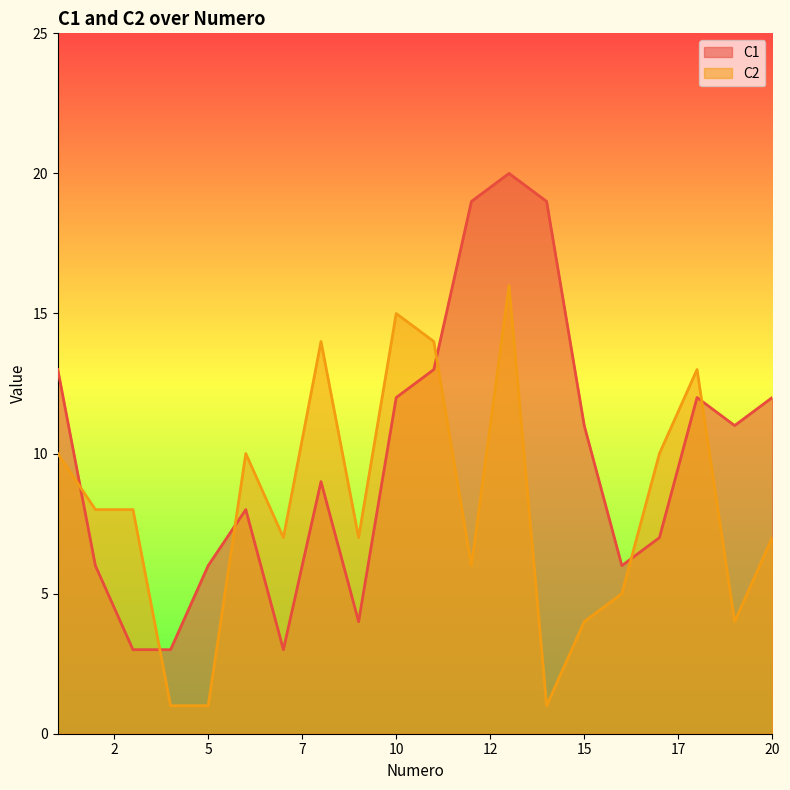

Which category has the lowest value across all series?

4